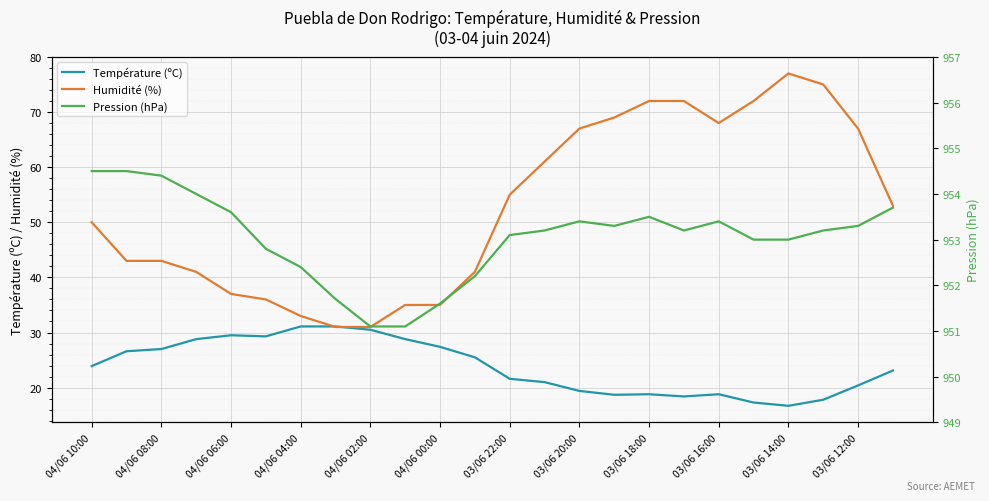

What is the minimum value for Humidité (%)?

31.0